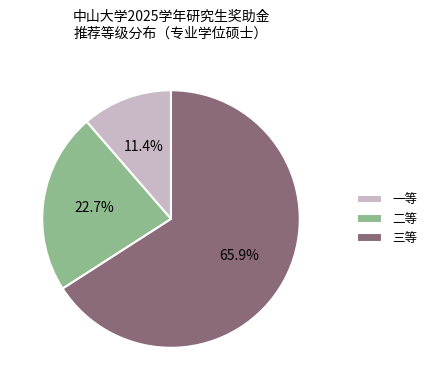

True or false: 二等 accounts for 10% of the total.

False